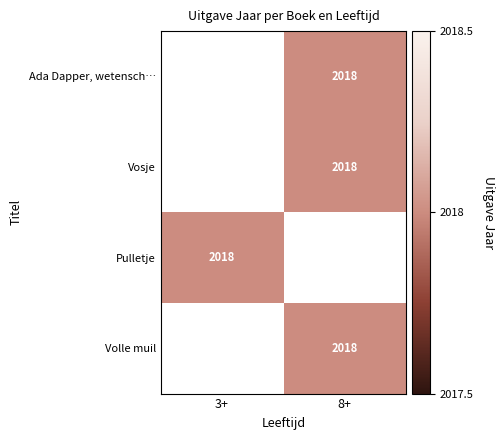

The Vosje series shows 3474 at 8+. True or false?

False